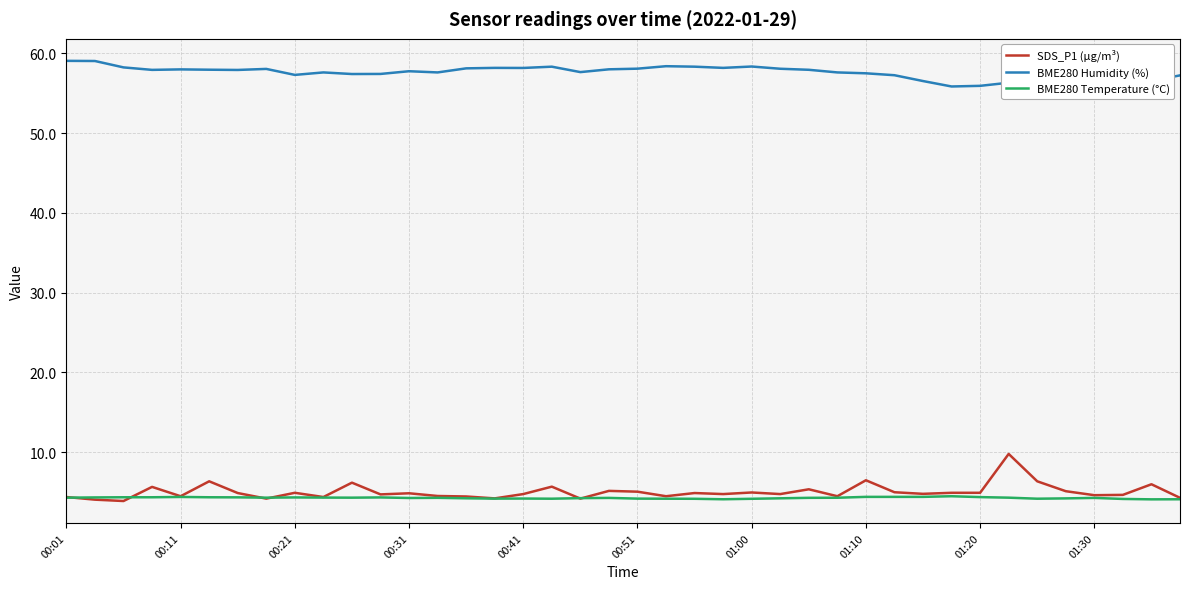

True or false: BME280 Temperature (°C) has more than 1 points higher than both neighbors.

True